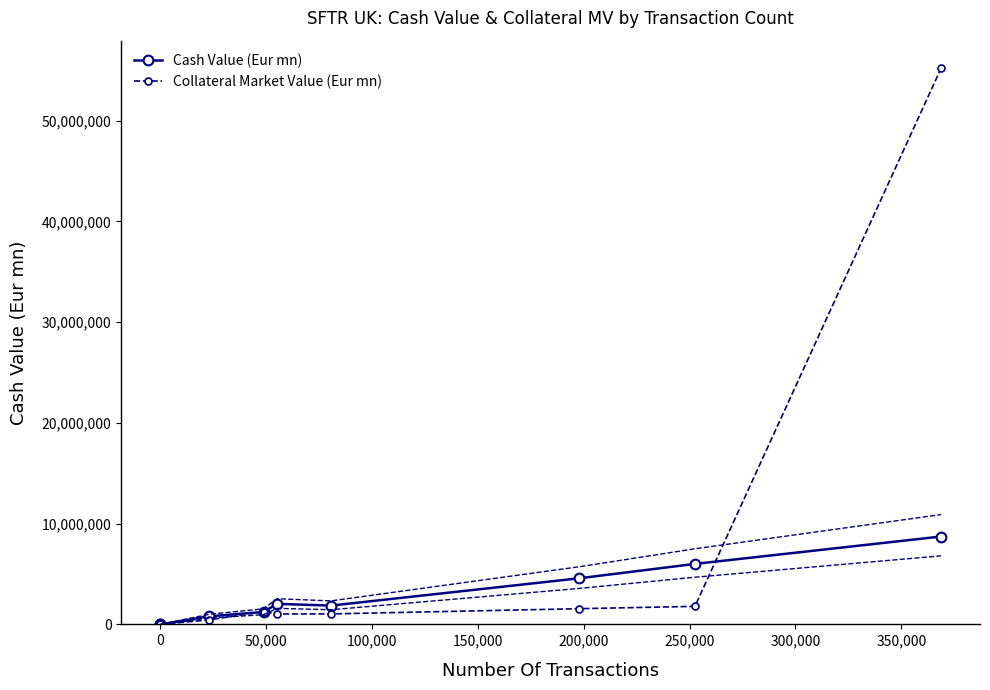

What is the highest value of the Cash Value (Eur mn) series?

8719101.2